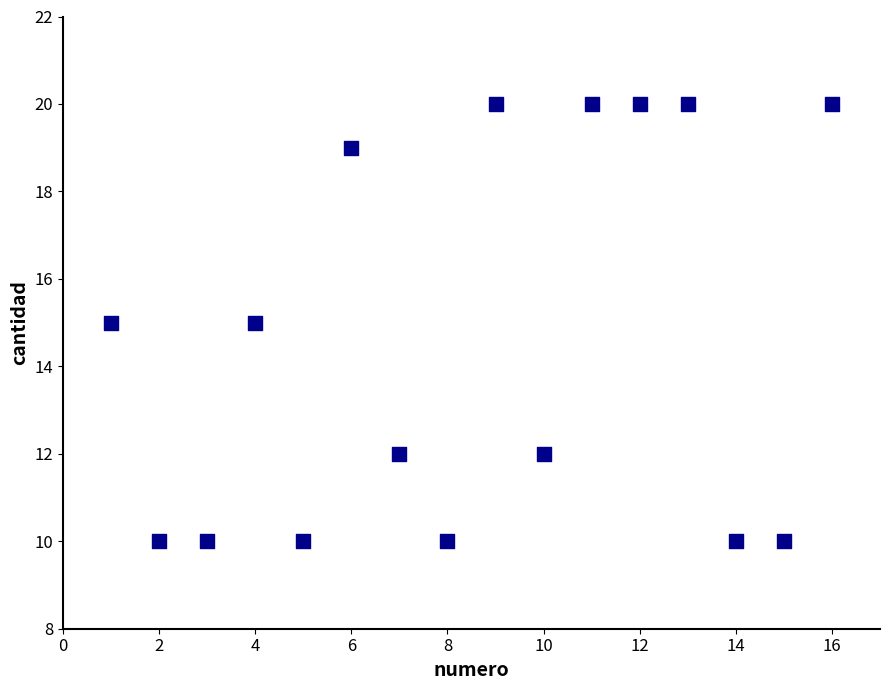

What is the range of Y values (max minus min)?

10